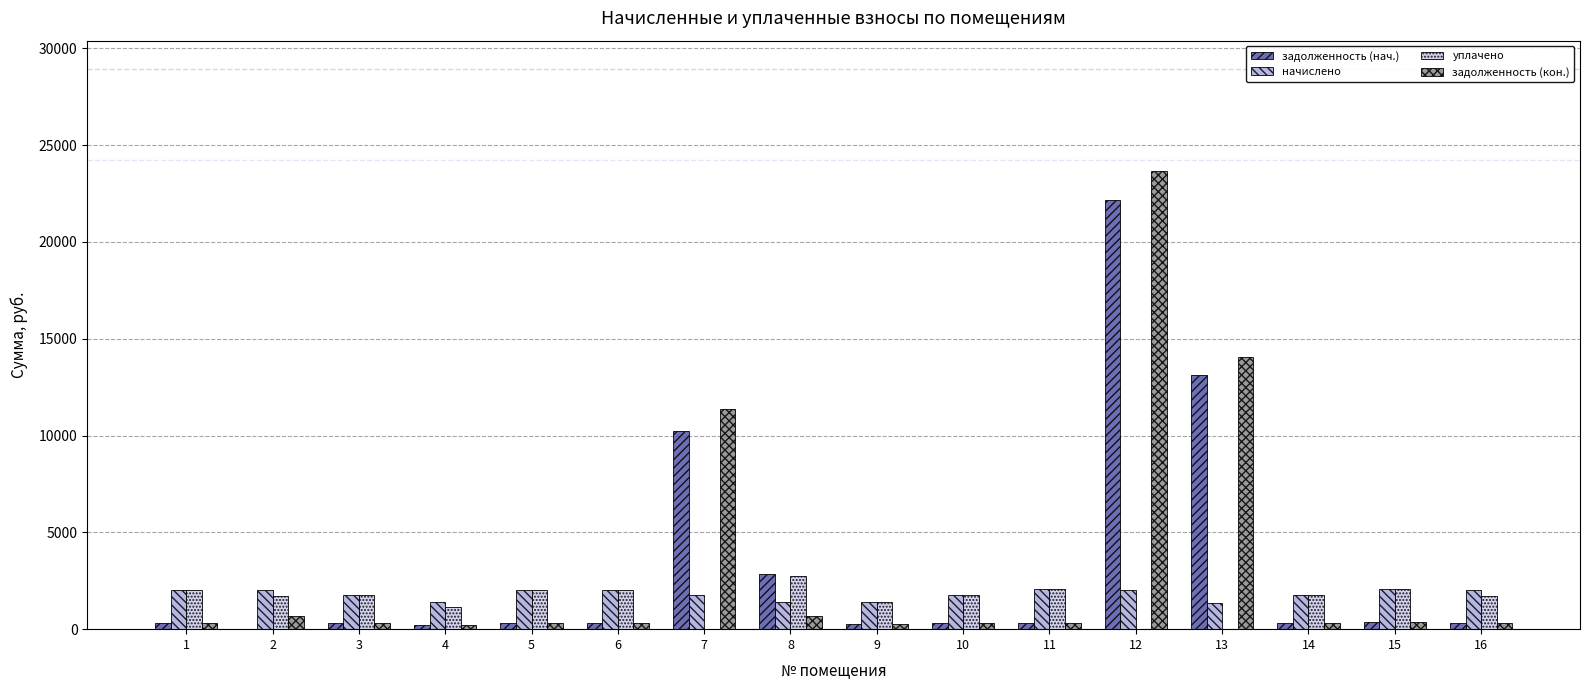

What is the greatest value displayed?

23649.5